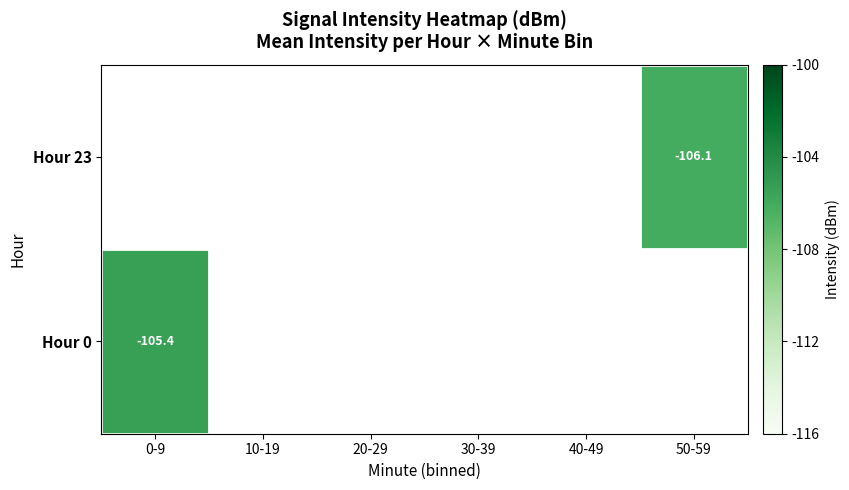

How many series are shown in this chart?

2